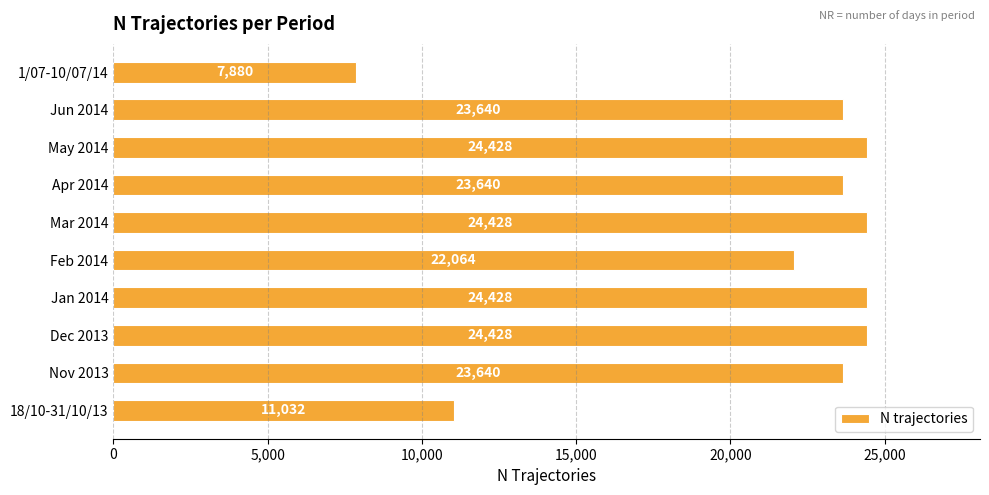

What is the sum of all values?

209608